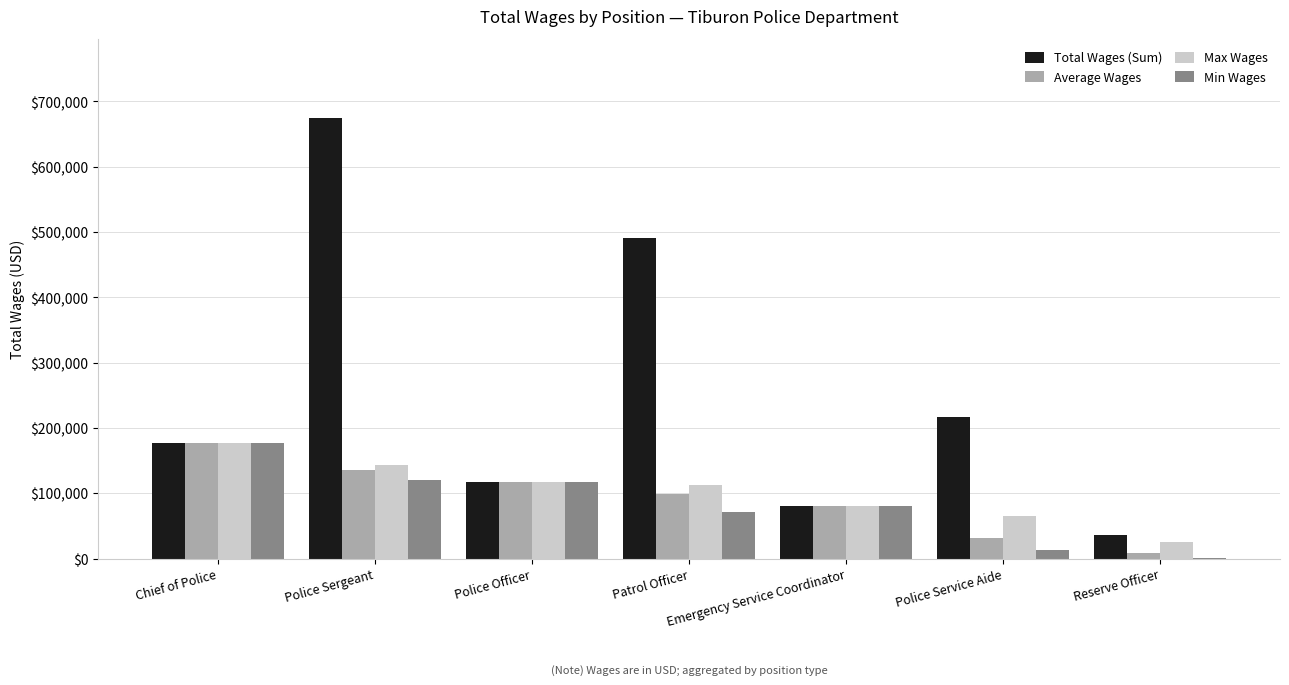

What is the total value across all series at Patrol Officer?

772668.2